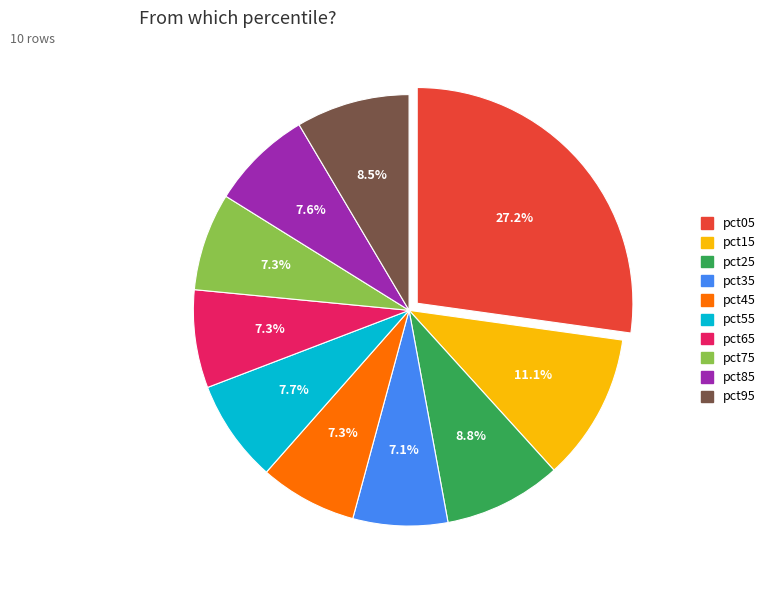

The pct25 slice represents 9% of the pie. True or false?

True